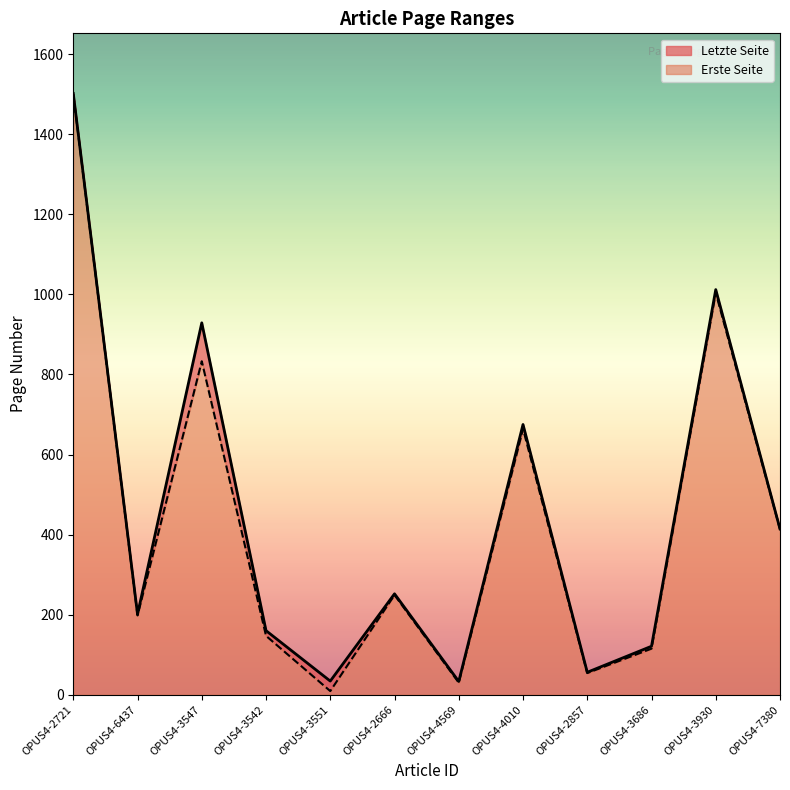

Where is the first local minimum for Letzte Seite?

OPUS4-6437